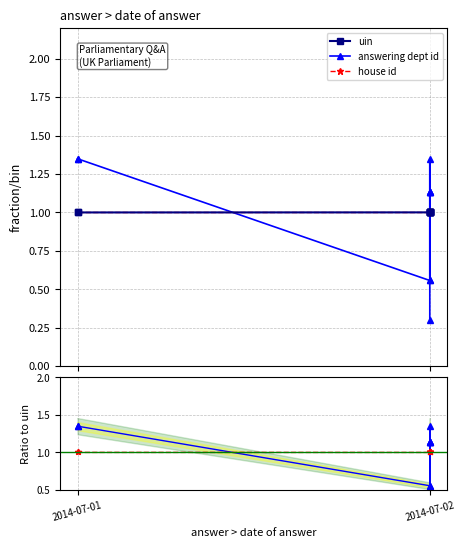

Is it true that uin equals 1.4 at 7?

False